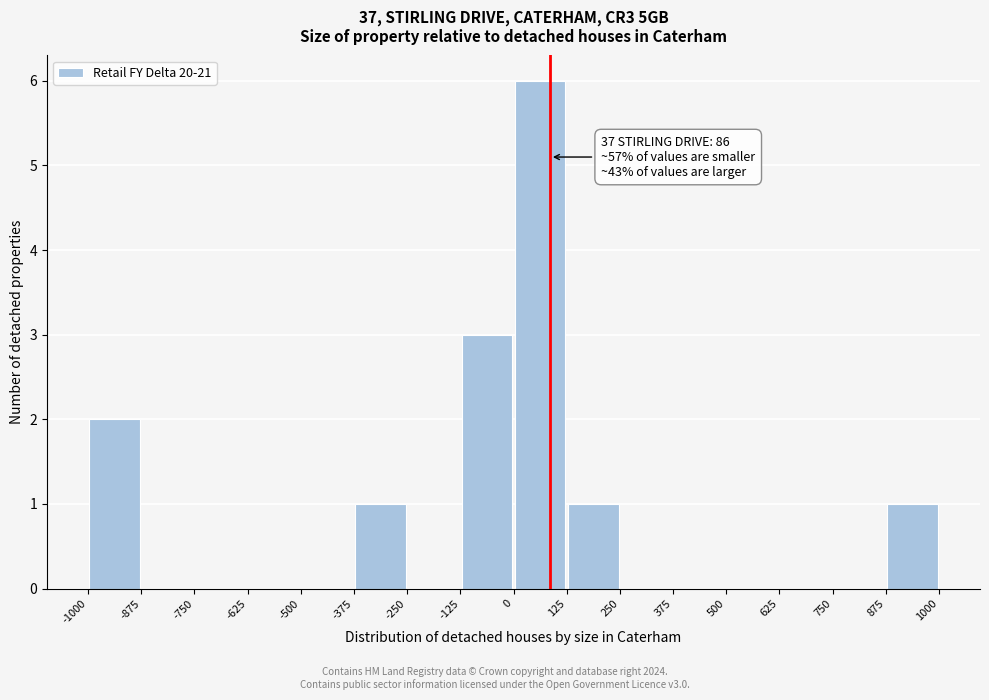

Which range on the x-axis has the tallest bar?

0 to 125